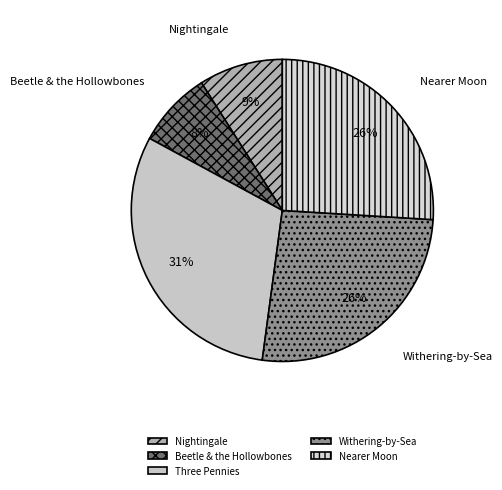

Count the number of slices in the pie.

5